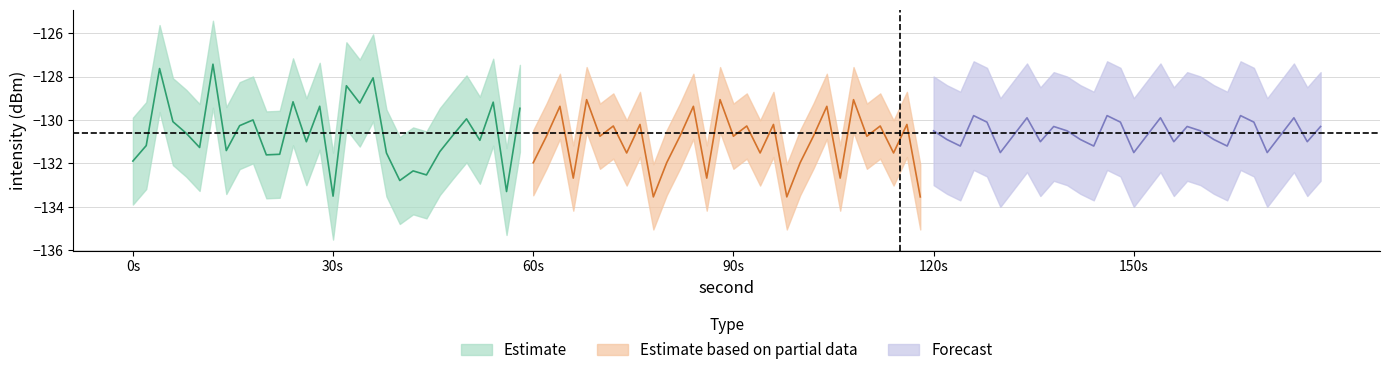

What is the lowest value of the Forecast series?

-131.5